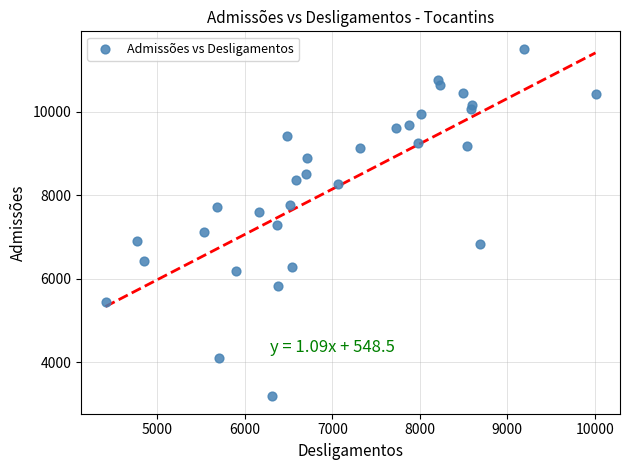

What is the range of Y values (max minus min)?

8332